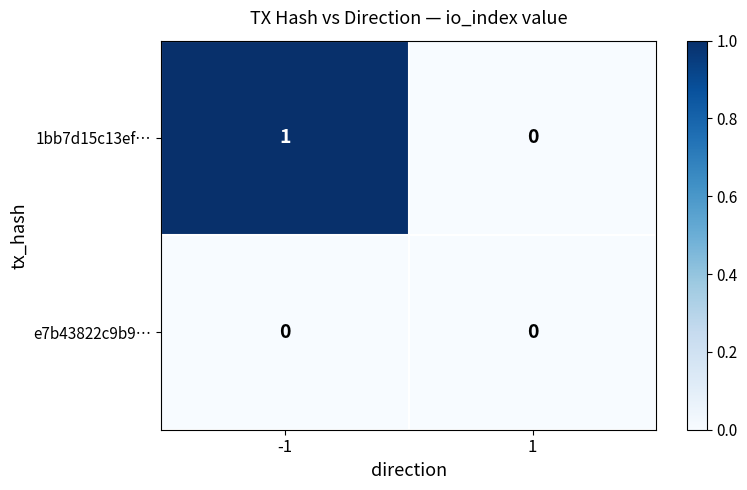

How many series are shown in this chart?

2